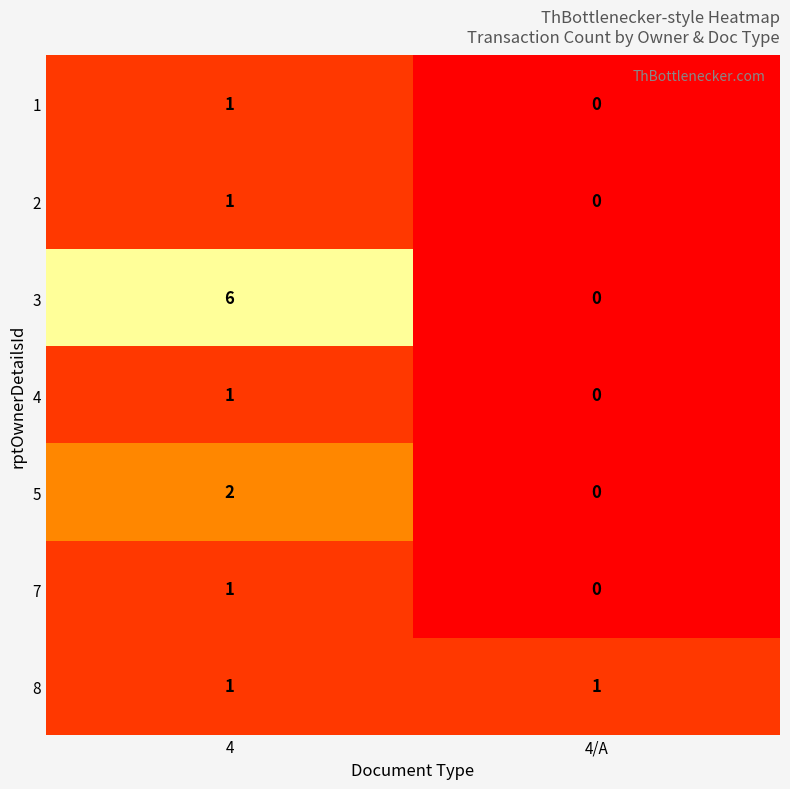

Which series has the largest range (max minus min)?

3